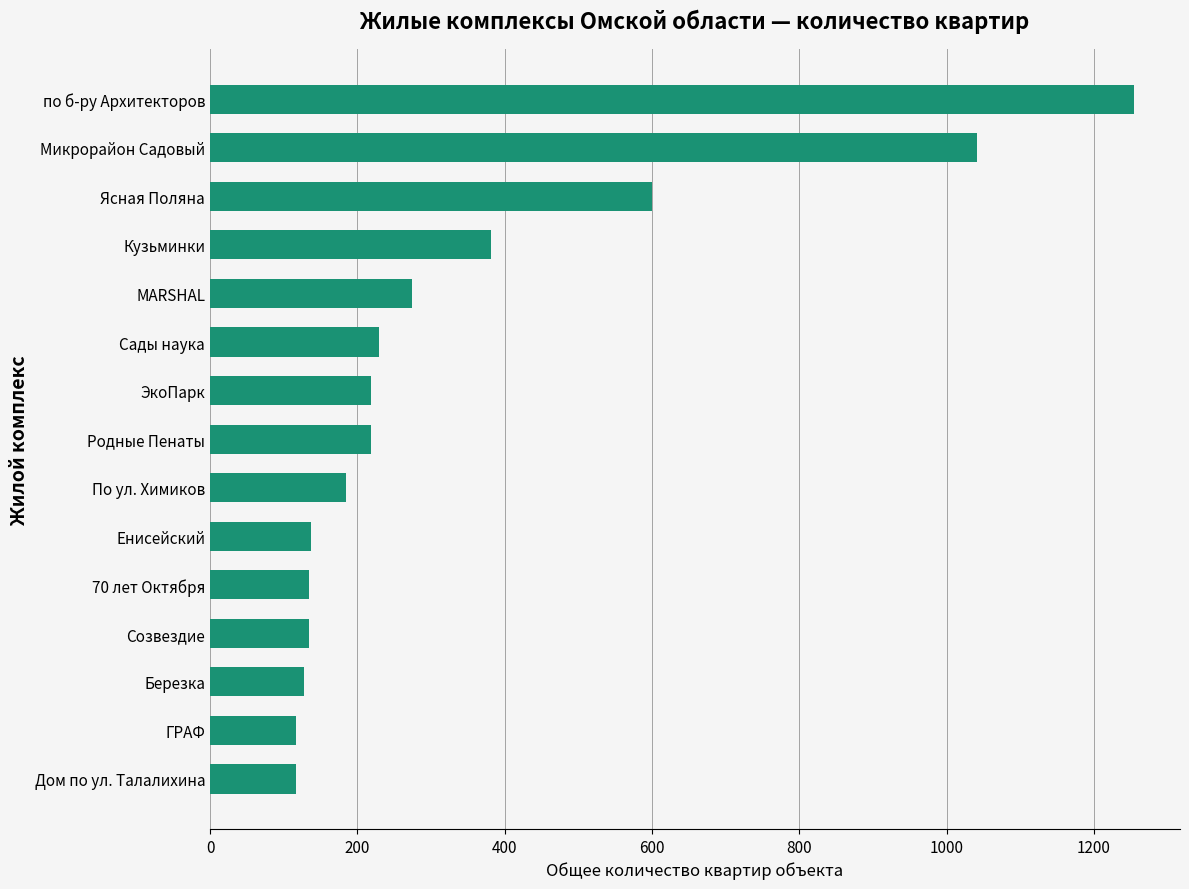

What is the difference between the maximum and minimum values?

1137